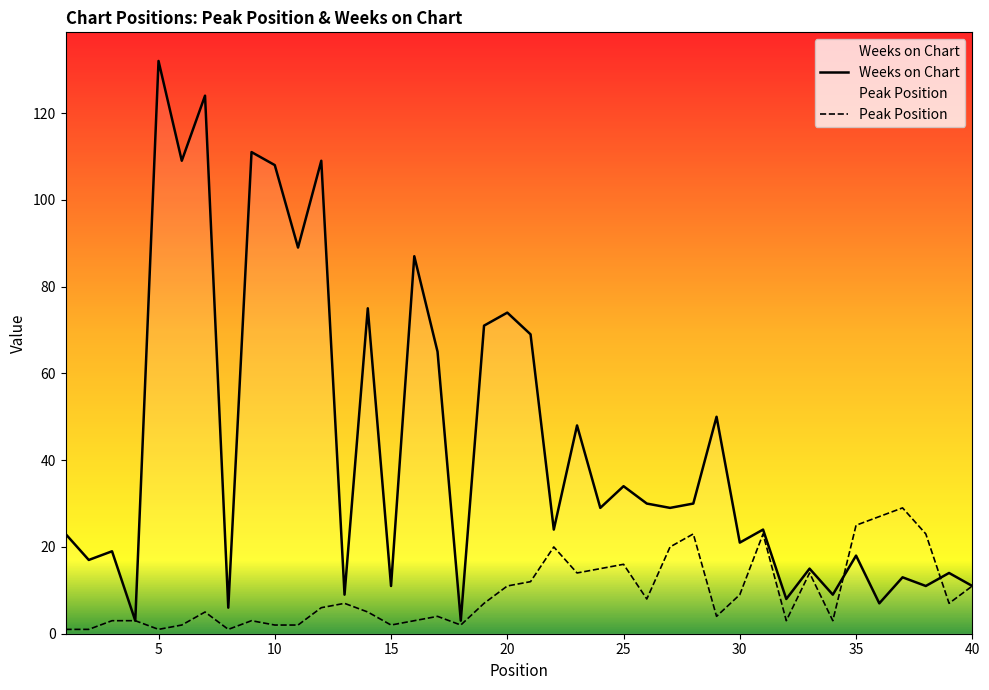

Rank the series by their maximum value, from highest to lowest.

Weeks on Chart, Peak Position